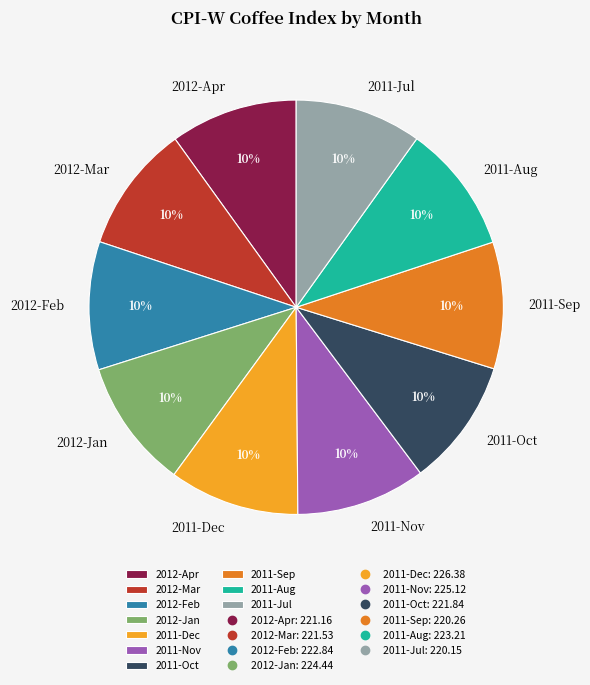

True or false: 2011-Dec accounts for 10% of the total.

True